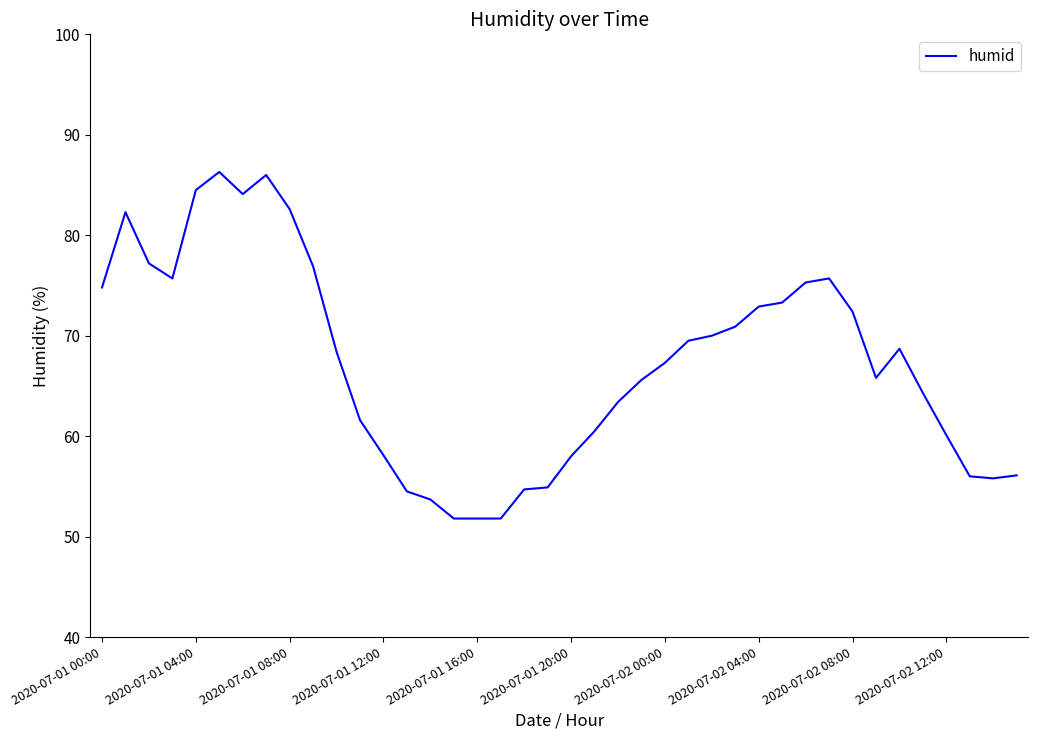

What is the sum of all values?

2693.3